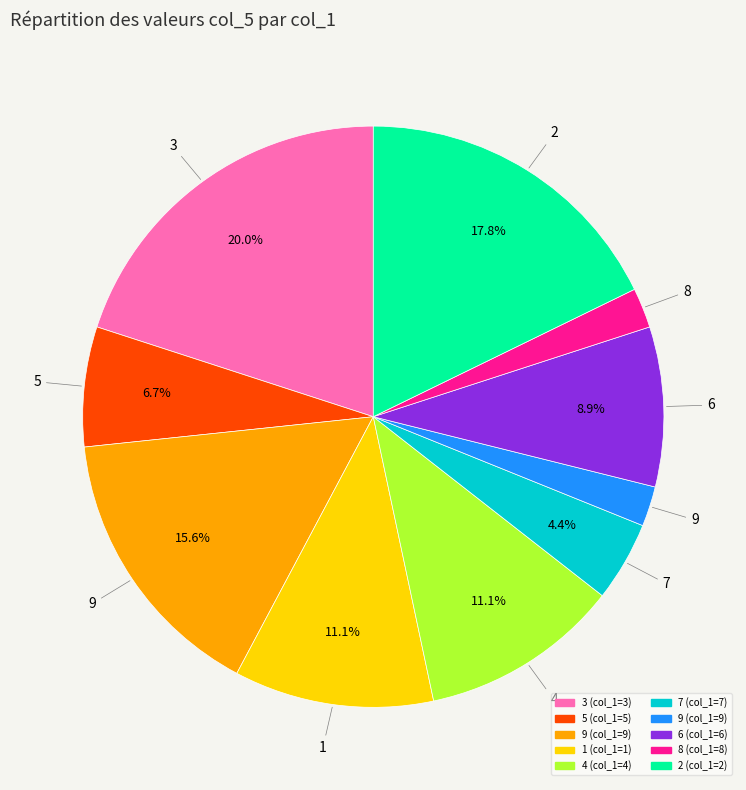

How many segments does this pie chart have?

10